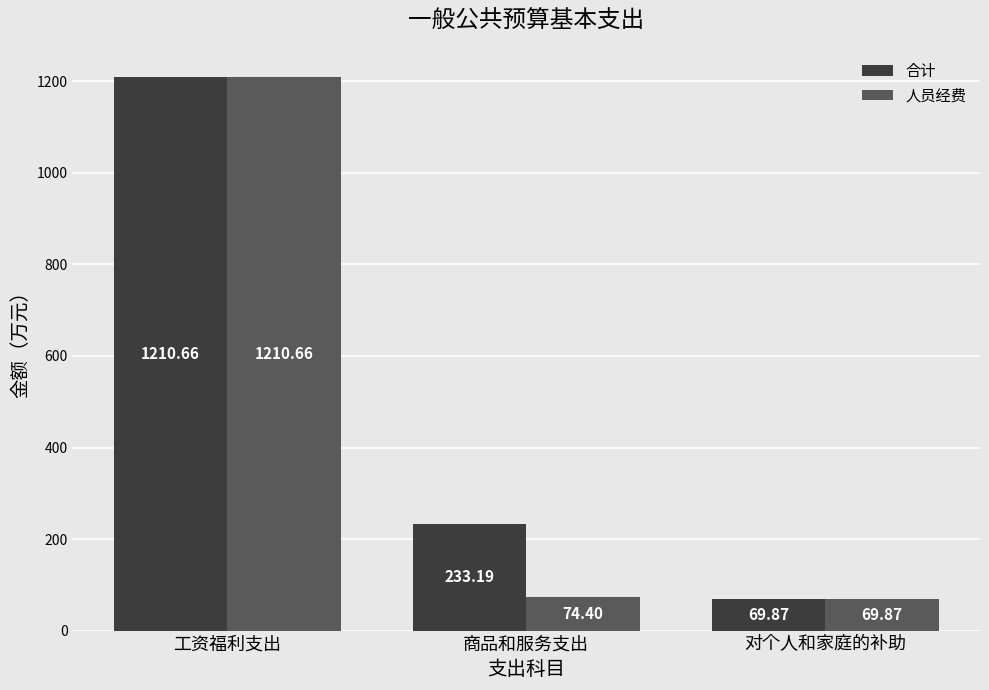

What are all the series names shown in the legend?

合计, 人员经费